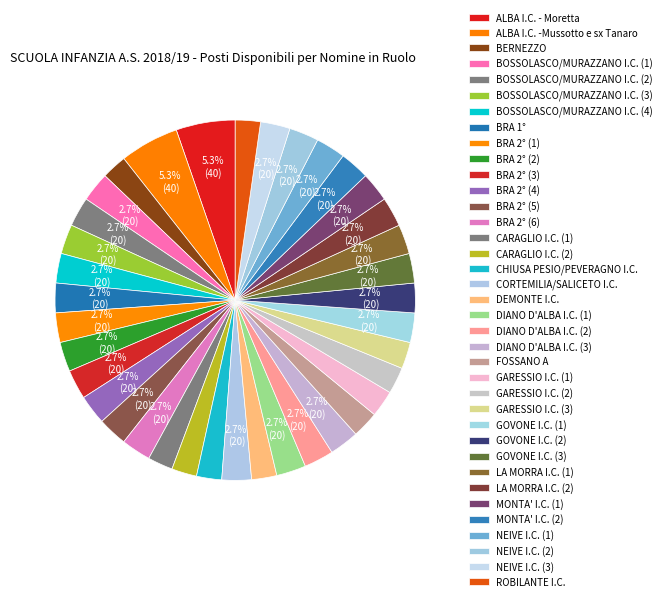

What is the total percentage of CORTEMILIA/SALICETO I.C. and BRA 2° (5)?

5.3%